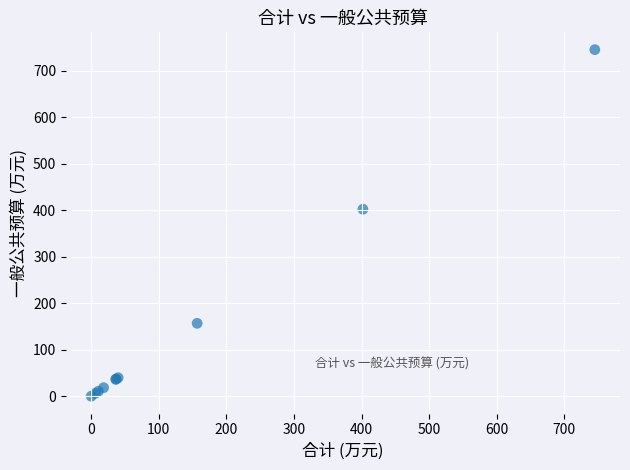

What Y value in the scatter plot is closest to 372?

402.0